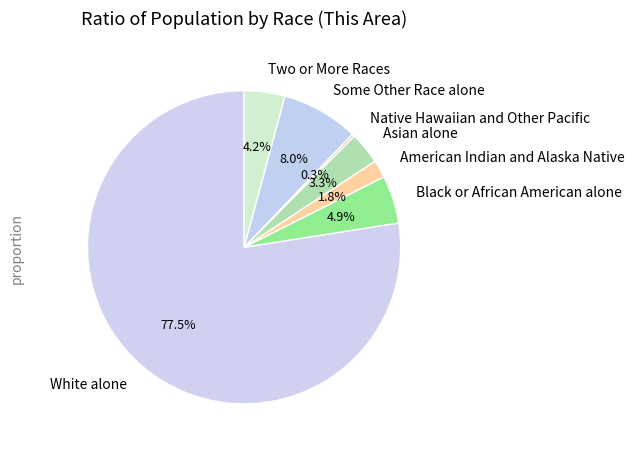

To the nearest percent, what is the difference between the largest and smallest slice percentages?

77%